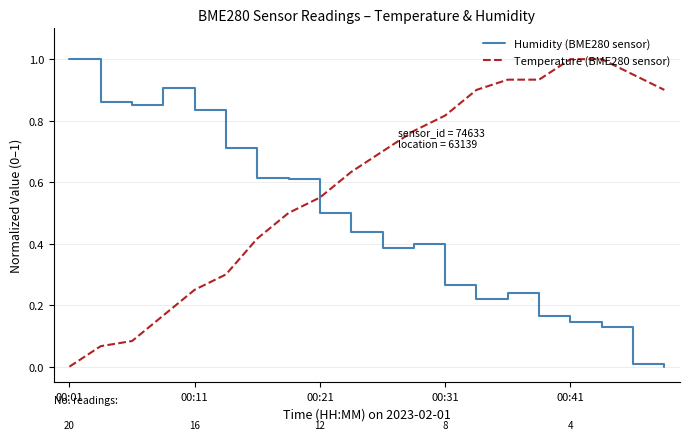

What is the difference between the maximum and minimum values in the Humidity (BME280 sensor) series?

1.0